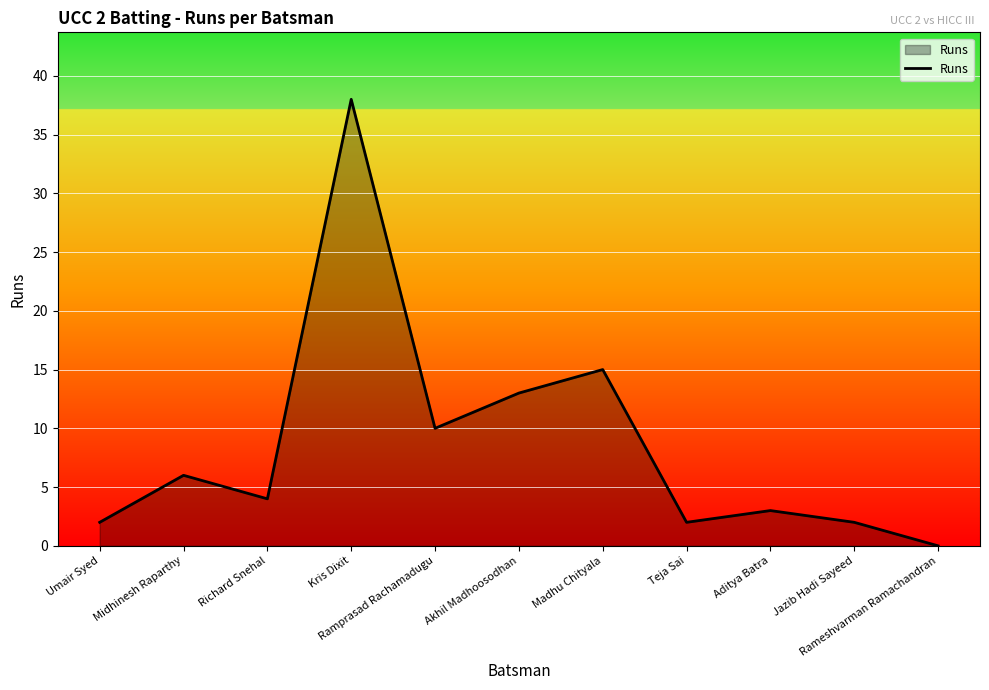

What is the difference between the values at Aditya Batra and Jazib Hadi Sayeed?

1